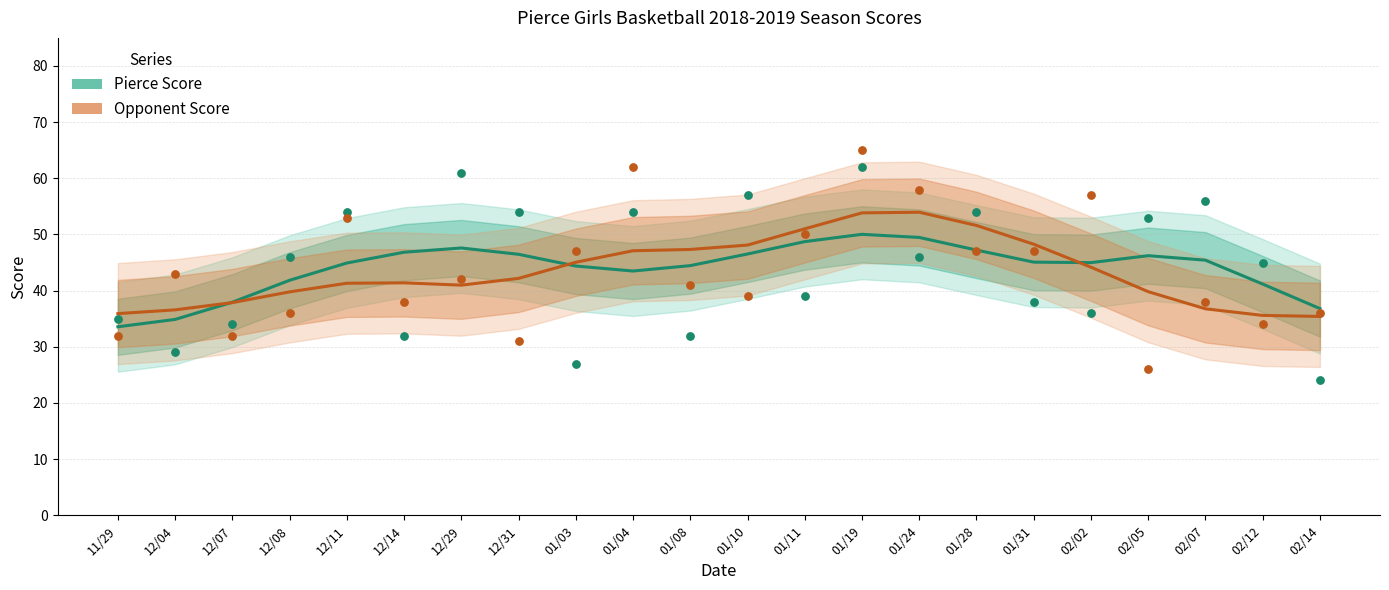

At which category is the sum across all series the highest?

01/19